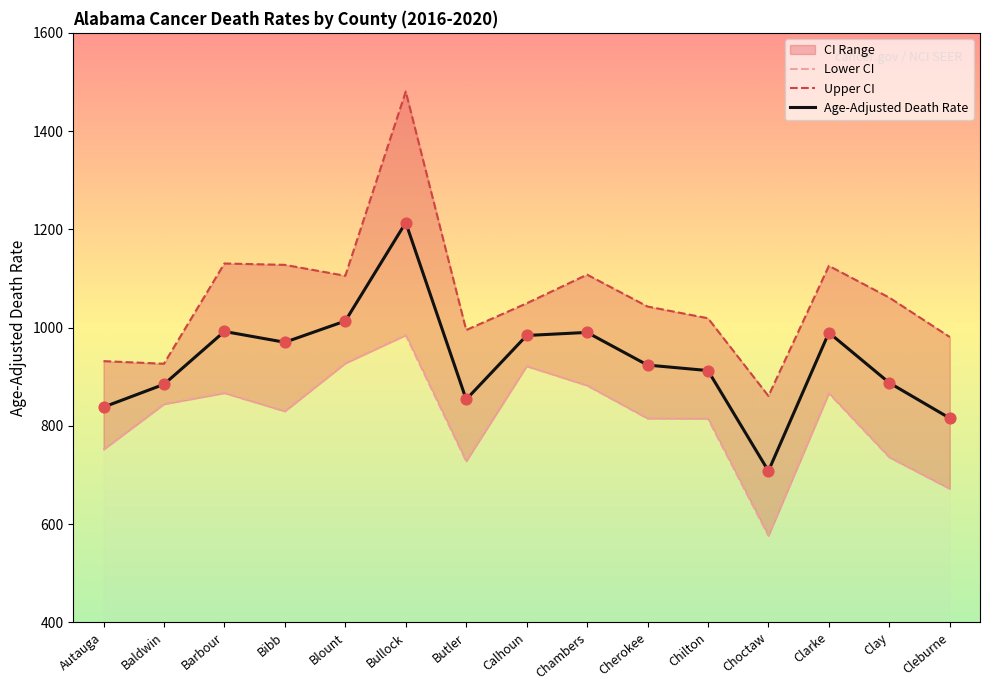

What is the lowest value of the Age-Adjusted Death Rate series?

707.9